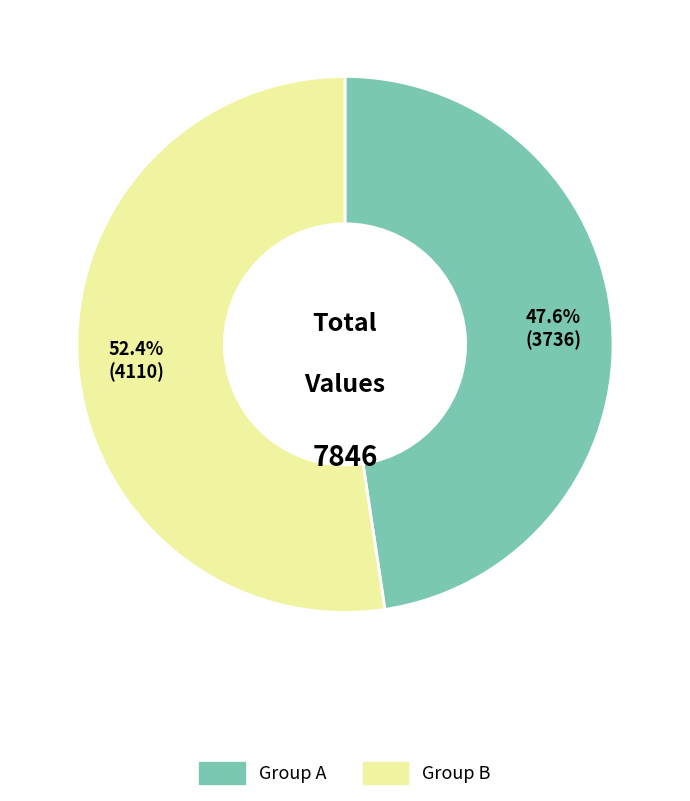

Is there a majority slice in this chart?

Yes